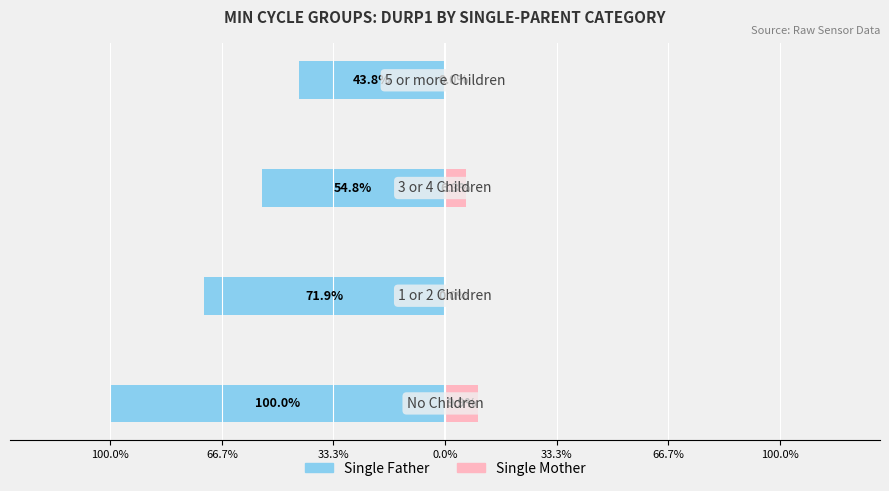

What is the difference between the maximum and second lowest values in the Single Mother series?

114857